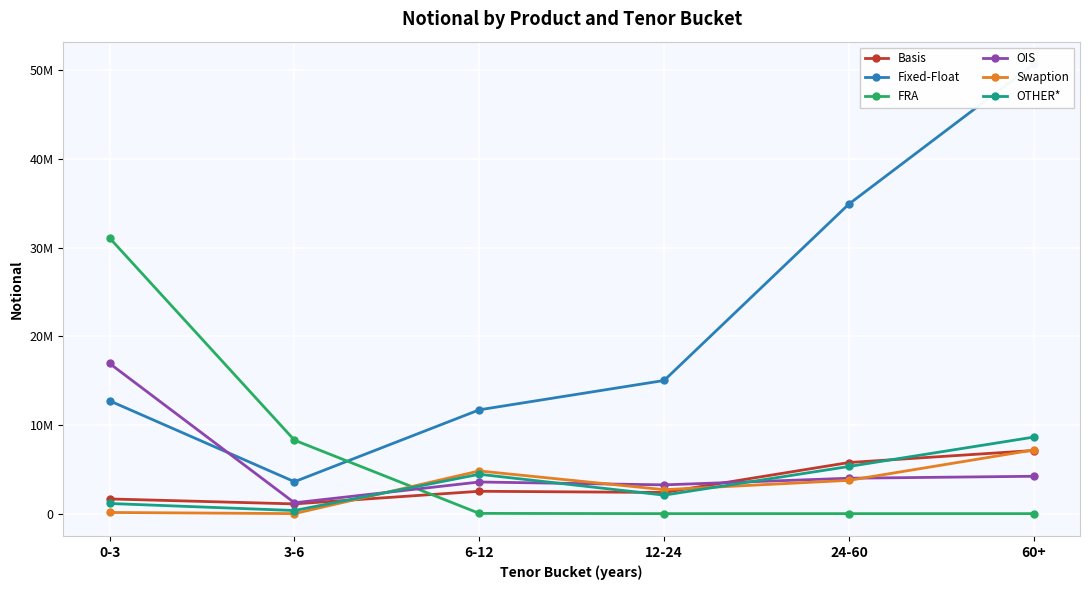

List the labels in order of OIS value, largest first.

0-3, 60+, 24-60, 6-12, 12-24, 3-6